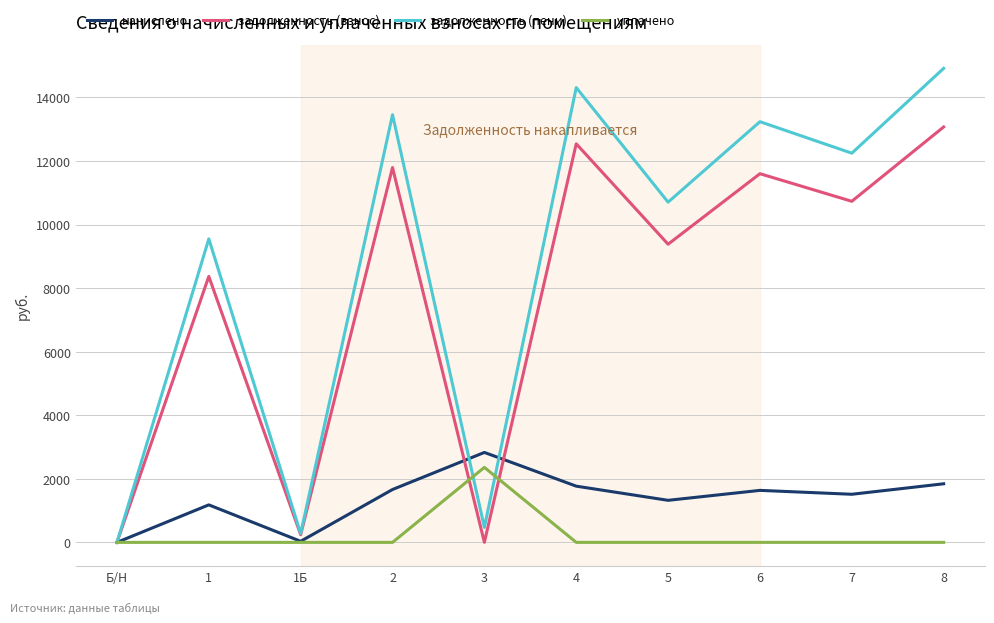

Between 1Б and 5, which series saw the biggest shift?

задолженность (пени)